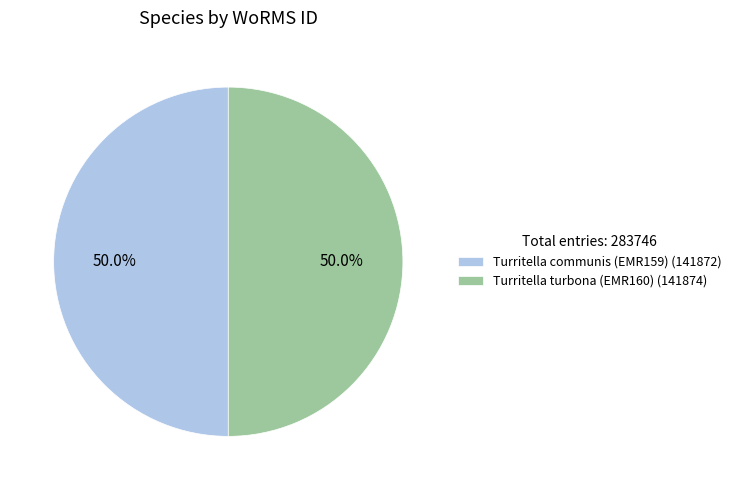

Is the sum of Turritella turbona (EMR160) and Turritella communis (EMR159) greater than half?

Yes